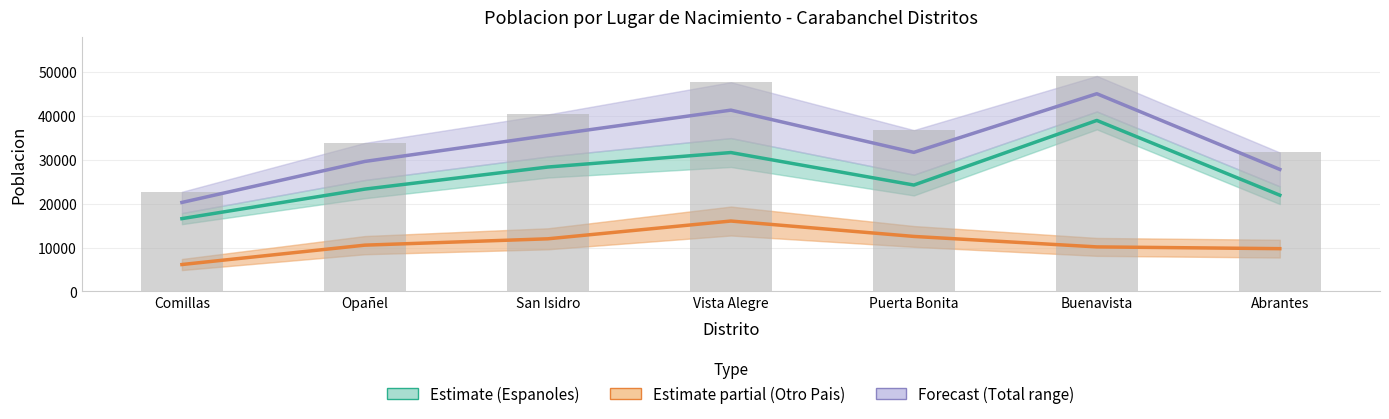

Which category has the lowest value across all series?

Comillas